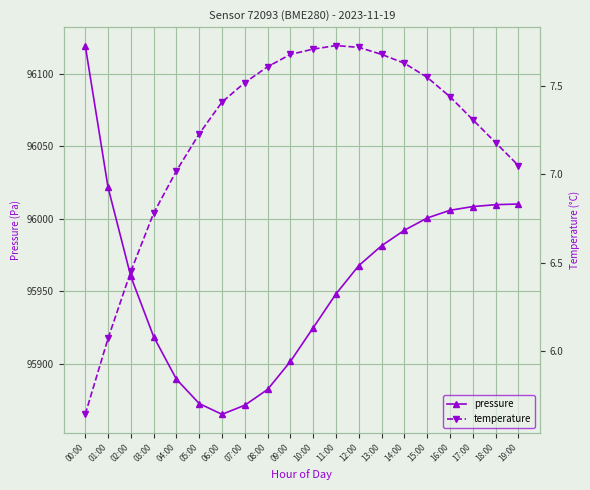

What is the label of the 3rd point from the right?

17:00